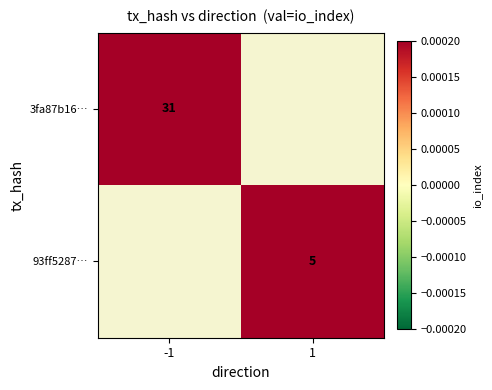

The 93ff5287… series shows 5 at 1. True or false?

True